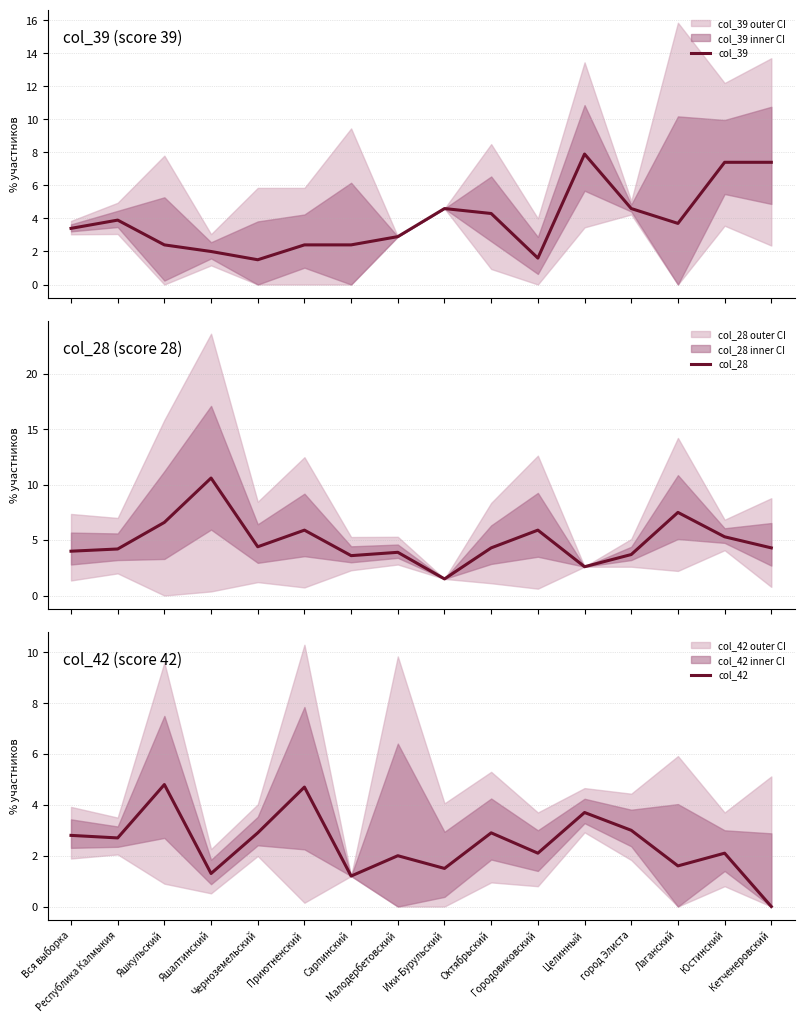

How many intersections are there between col_39 and col_28?

4